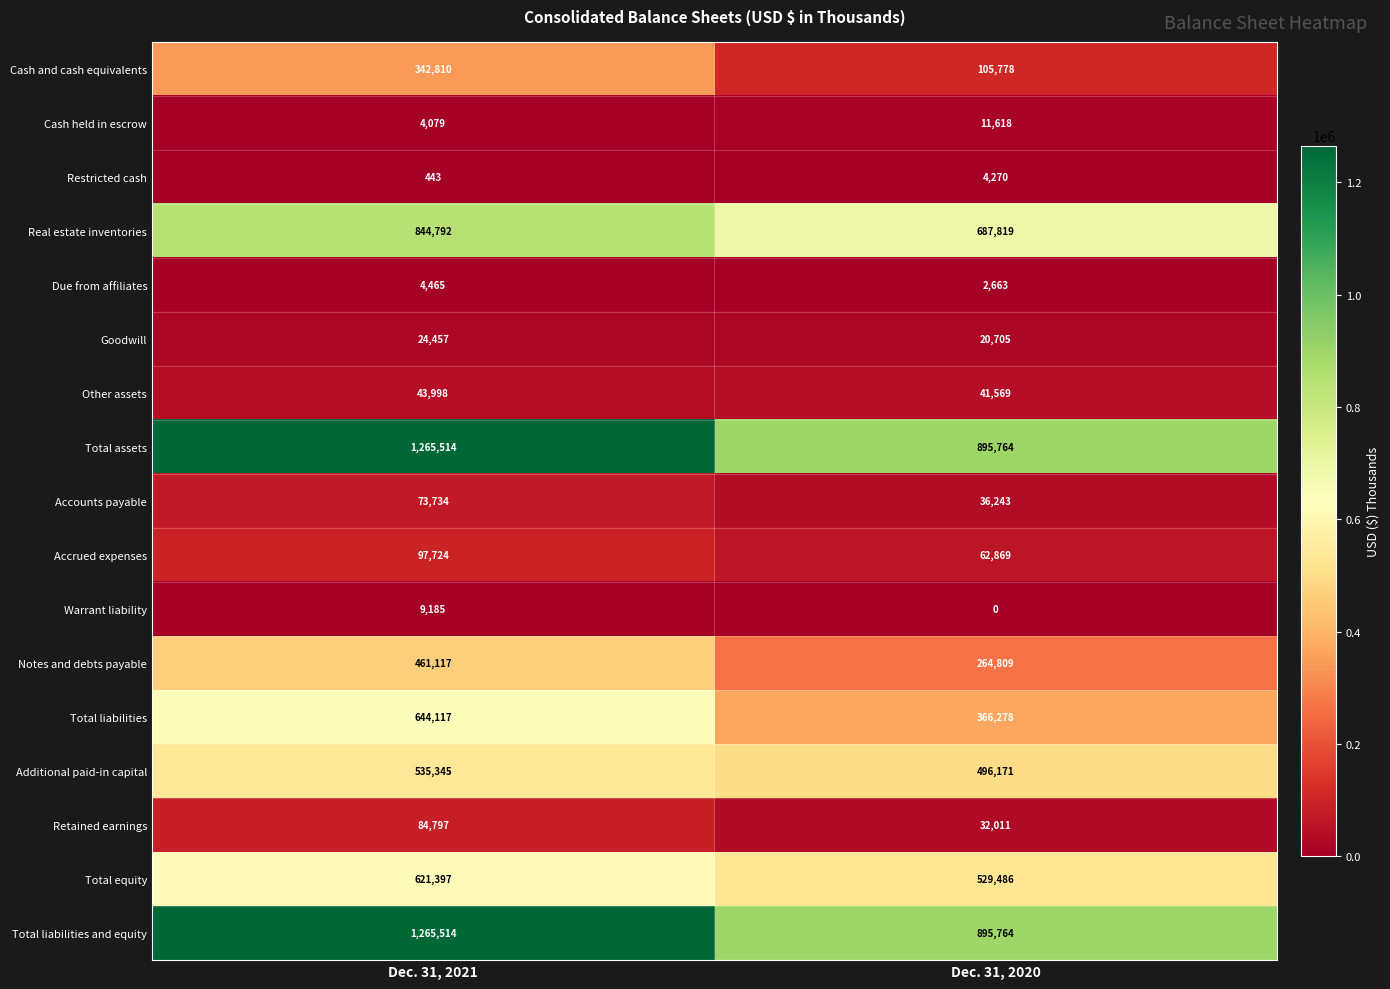

Rank the categories by Additional paid-in capital value from highest to lowest.

Dec. 31, 2021, Dec. 31, 2020